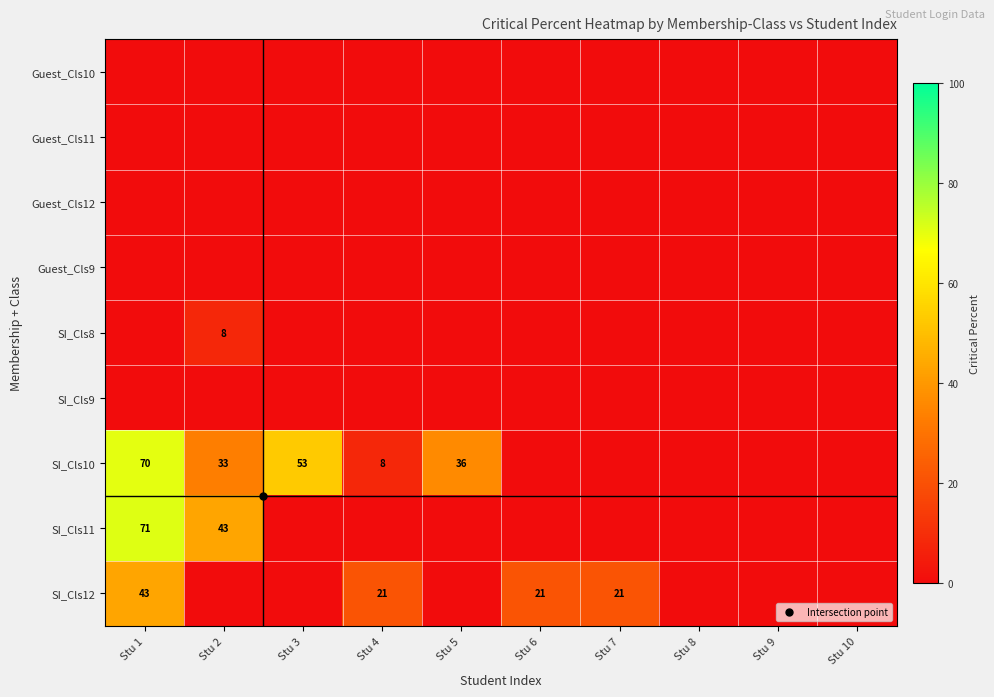

What is the greatest value displayed?

71